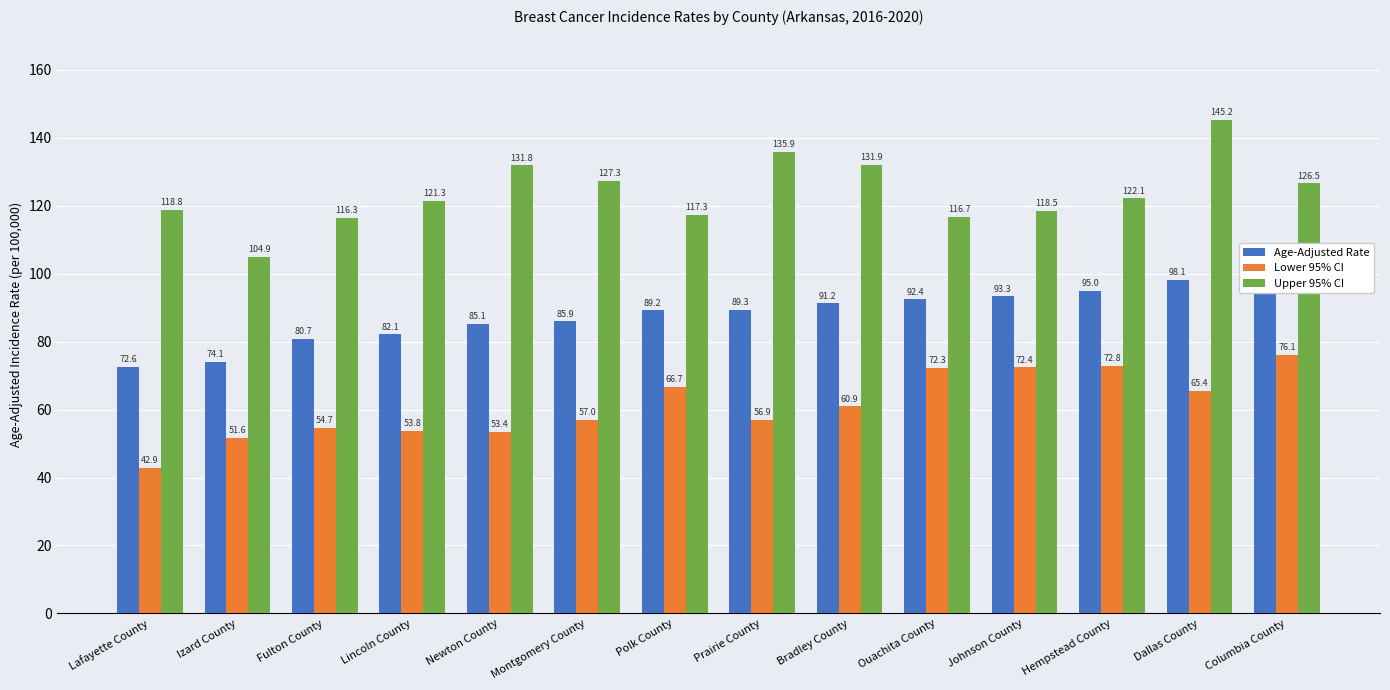

What is the sum of all Age-Adjusted Rate values?

1227.9